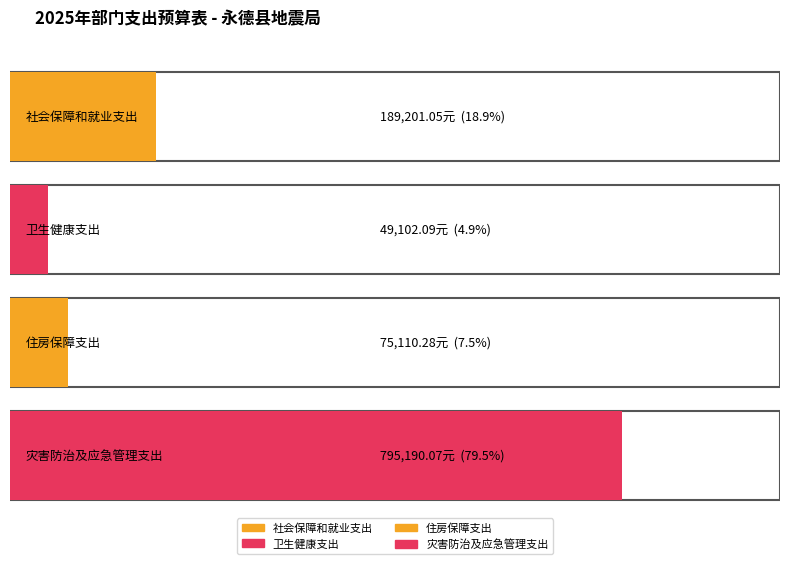

What is the difference between the maximum and second lowest values in the 合计 series?

720079.8